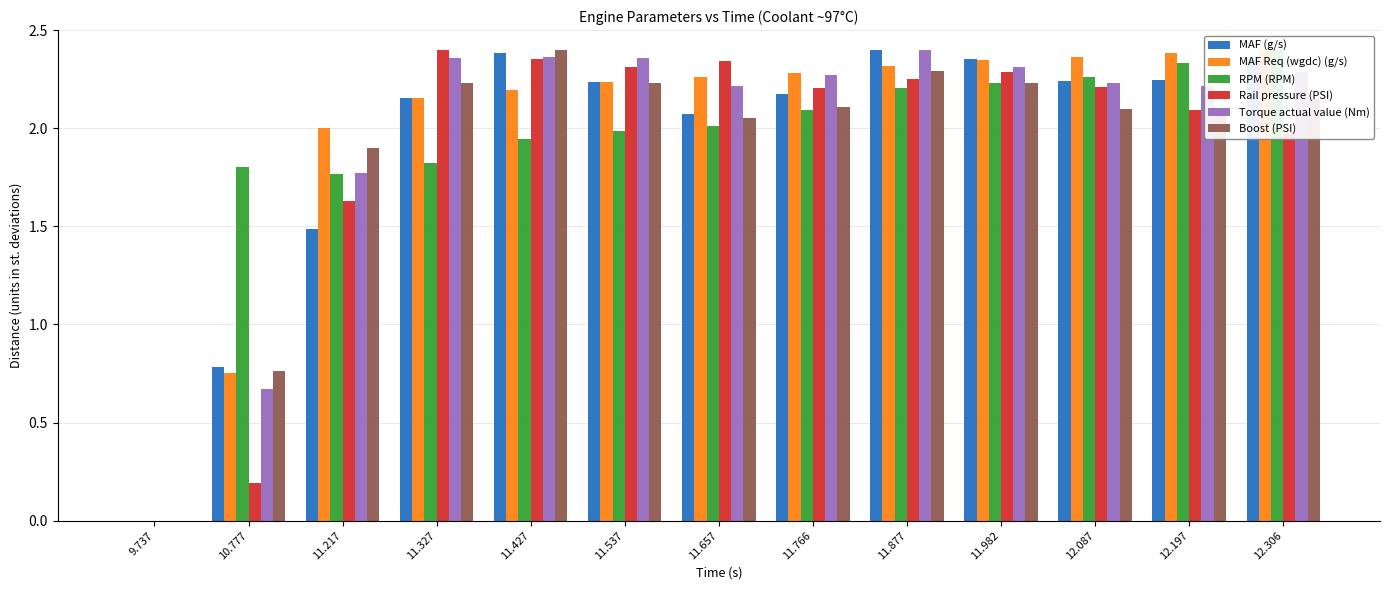

How many values in the Rail pressure (PSI) series exceed 2?

9